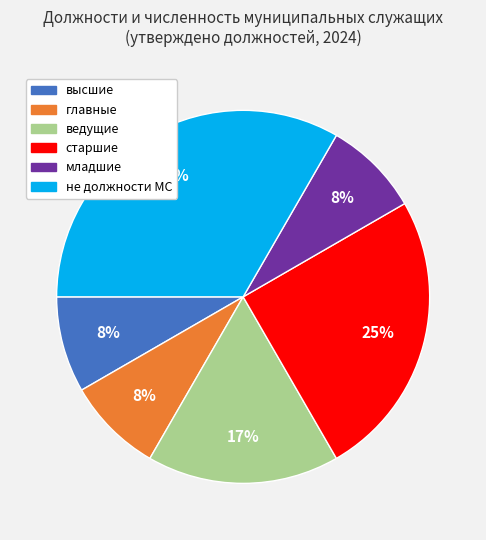

How many segments does this pie chart have?

6